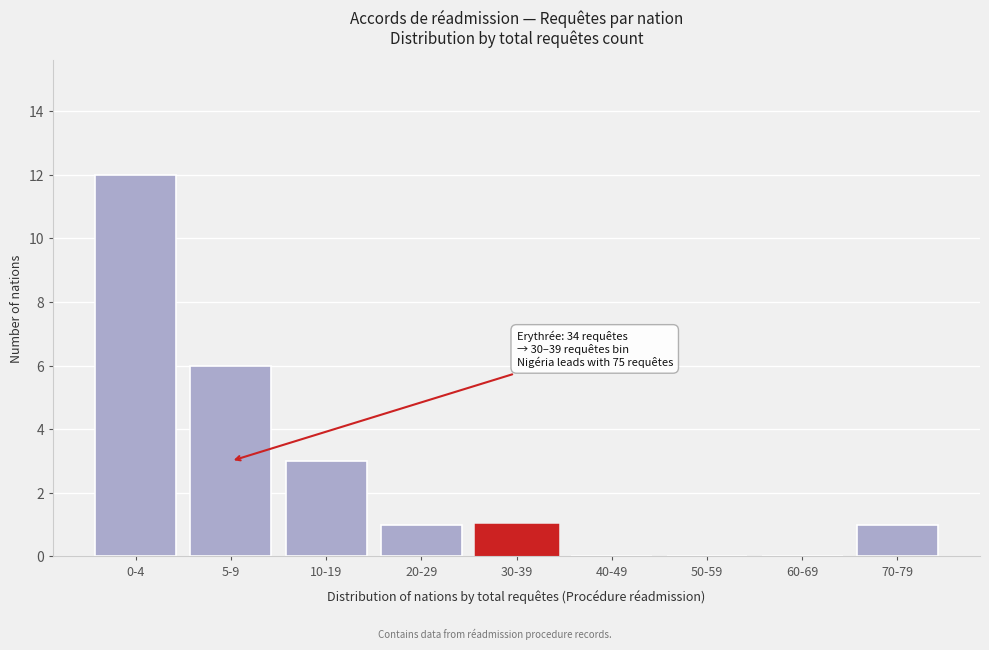

Reading right to left, extract all data points from this chart.

70-79=1	60-69=0	50-59=0	40-49=0	30-39=1	20-29=1	10-19=3	5-9=6	0-4=12